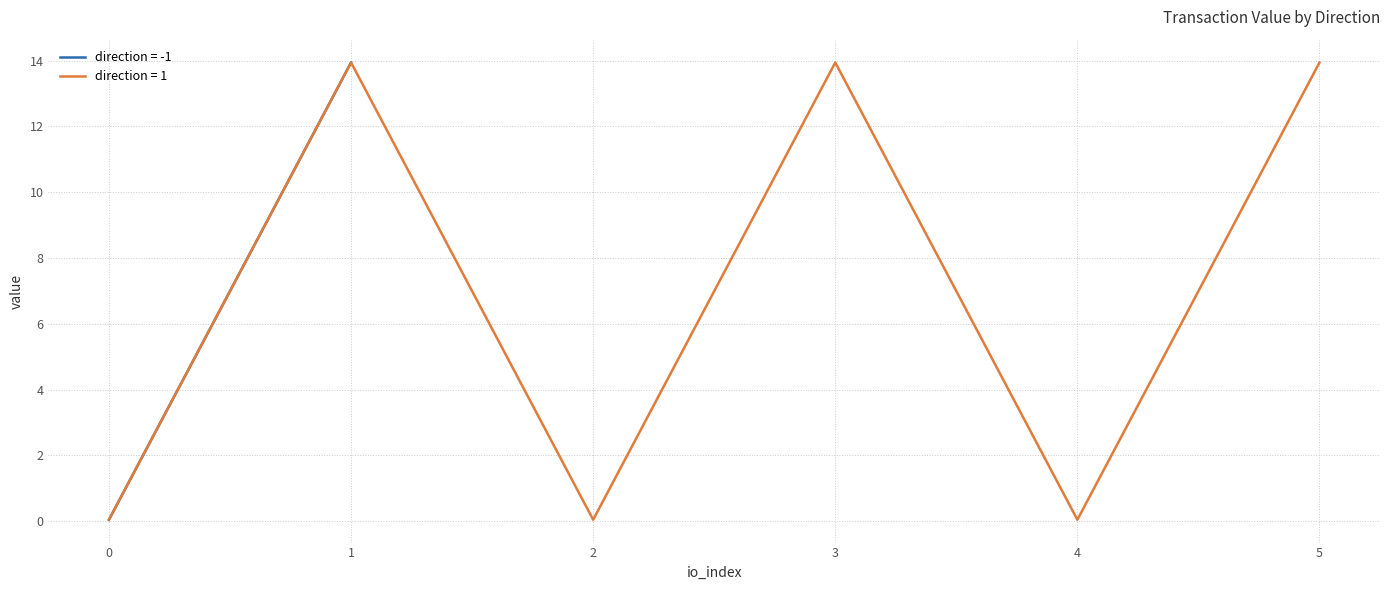

What is the maximum value for direction = 1?

13.9